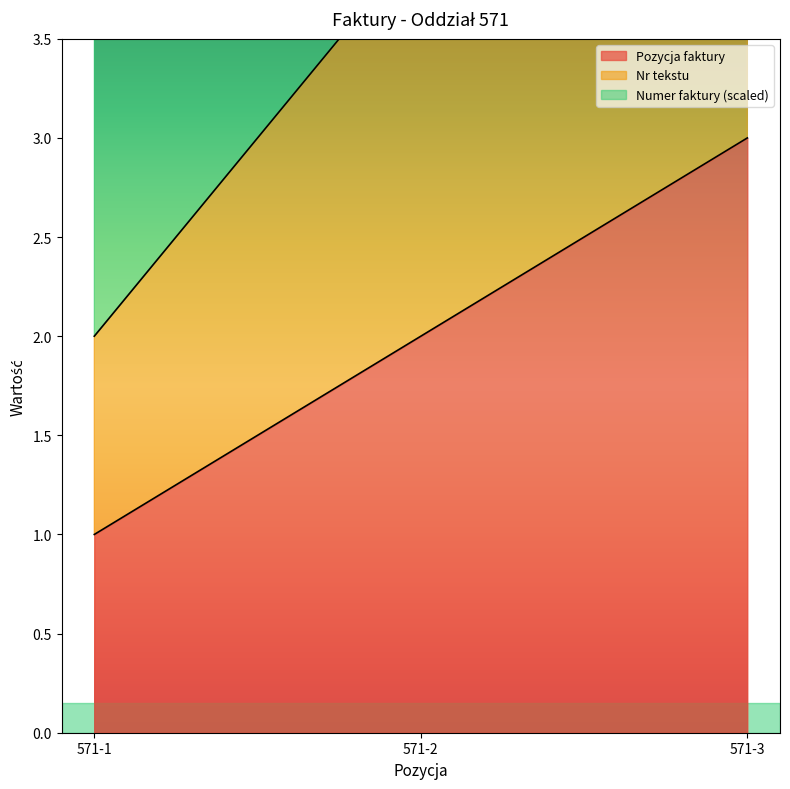

Rank the series at 571-2 from highest to lowest value.

Nr tekstu, Pozycja faktury